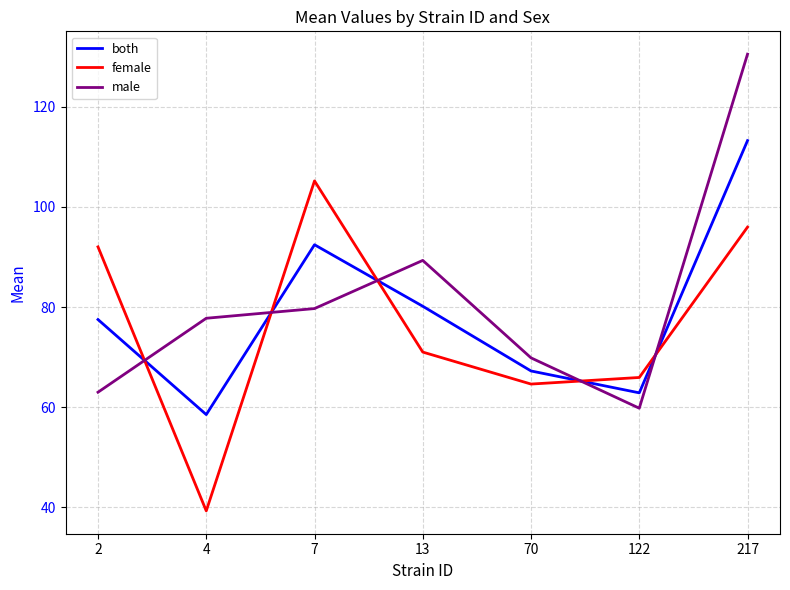

Between 70 and 217, which series saw the biggest shift?

male